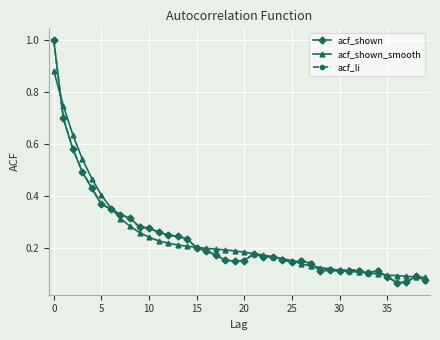

Does the chart have visible grid lines?

Yes